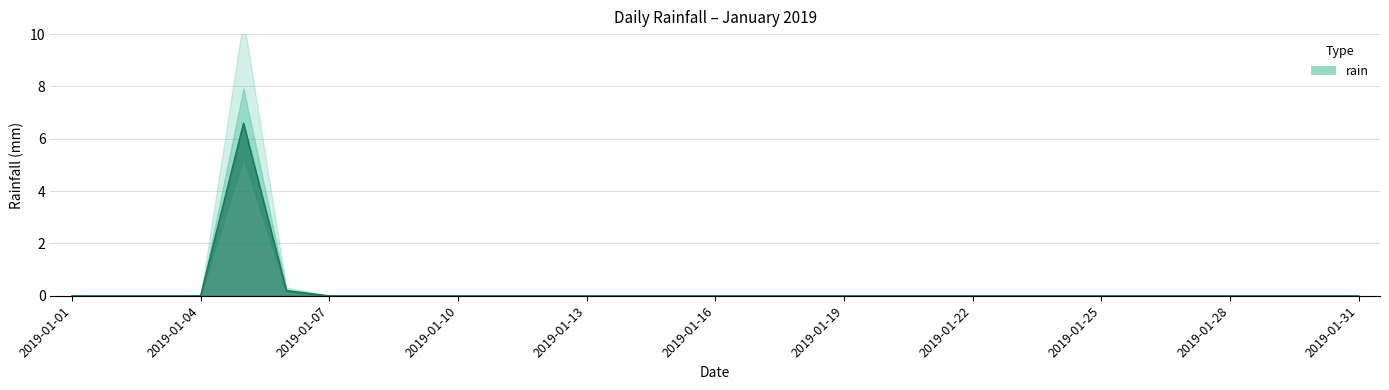

Reading right to left, extract all data points from this chart.

0.0	0.0	0.0	0.0	0.0	0.0	0.0	0.0	0.0	0.0	0.0	0.0	0.0	0.0	0.0	0.0	0.0	0.0	0.0	0.0	0.0	0.0	0.0	0.0	0.0	0.2	6.6	0.0	0.0	0.0	0.0